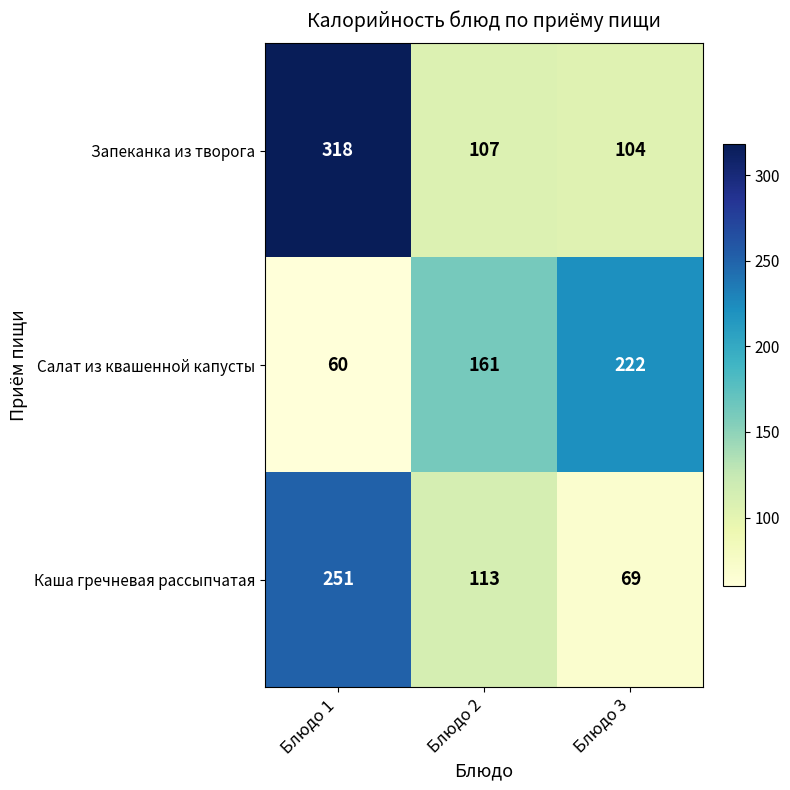

Is it true that Салат из квашенной капусты equals 161 at Блюдо 2?

True